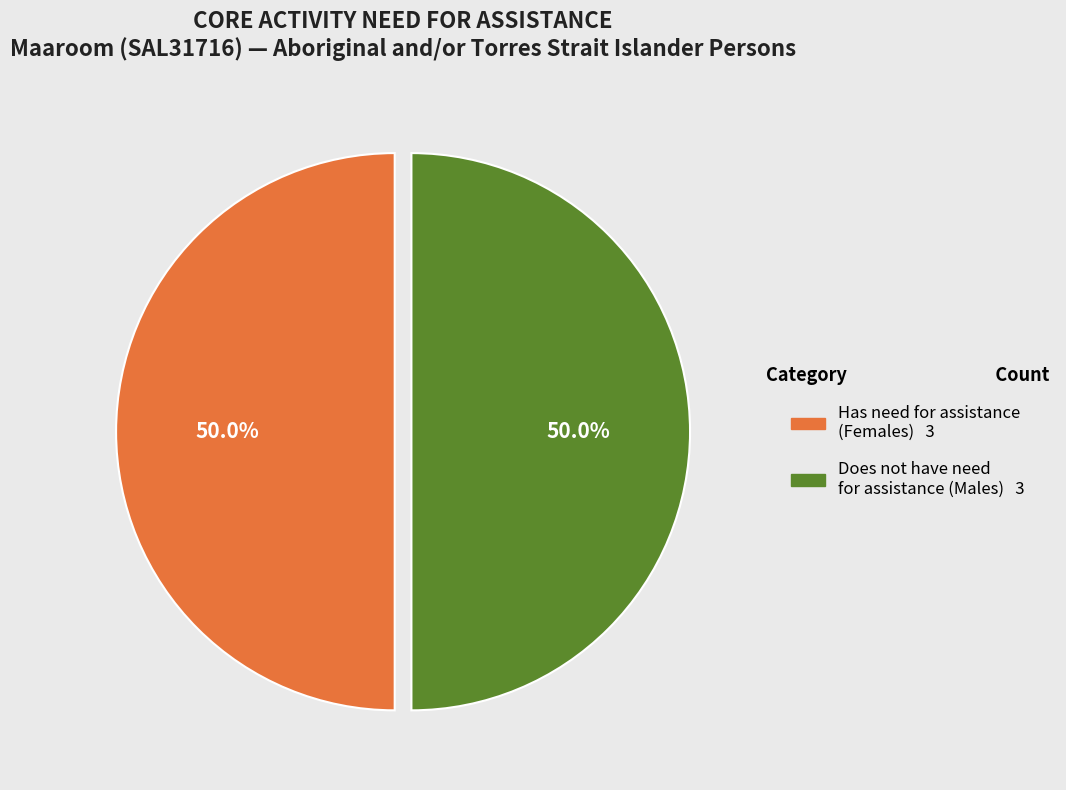

What is the smallest slice in the pie chart?

Has need for assistance